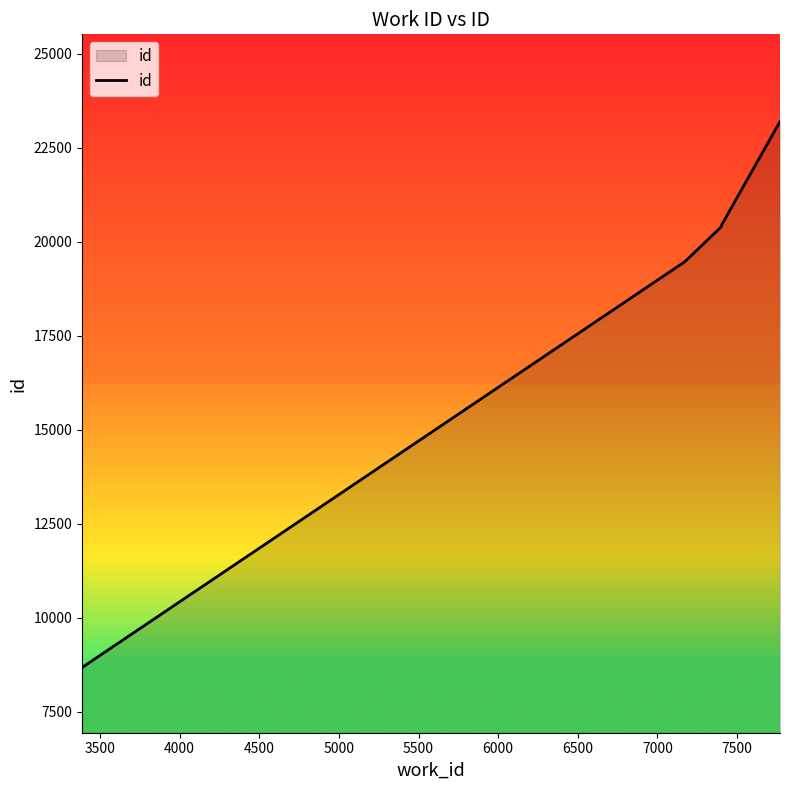

True or false: there are more than 2 points higher than both neighbors.

False